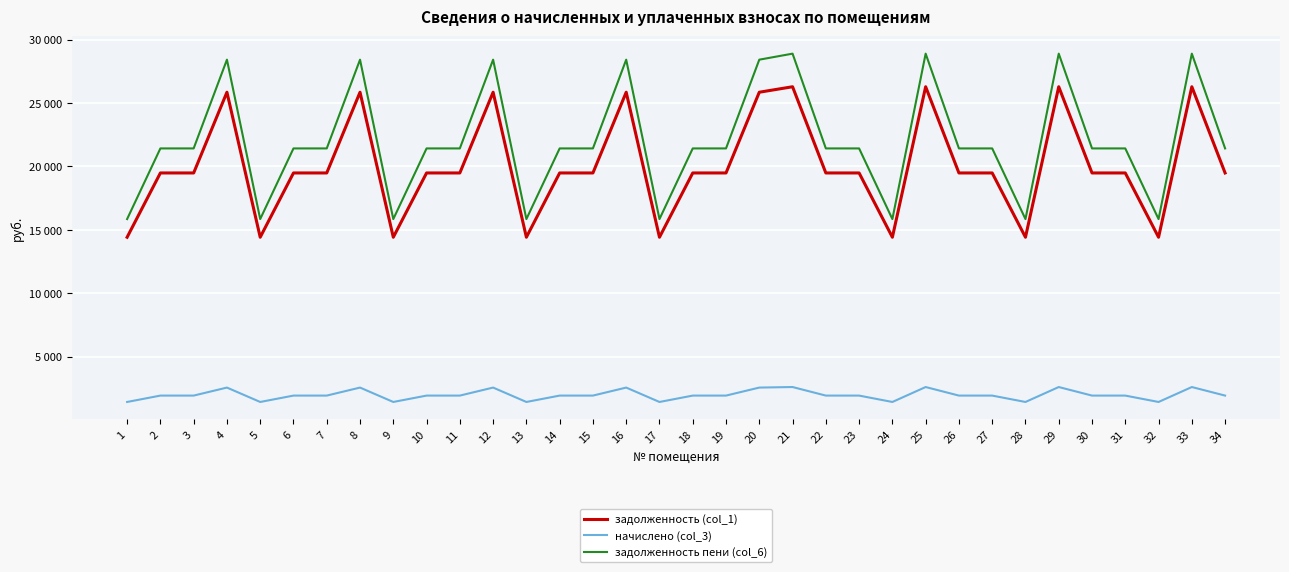

Which series has the largest range (max minus min)?

задолженность пени (col_6)